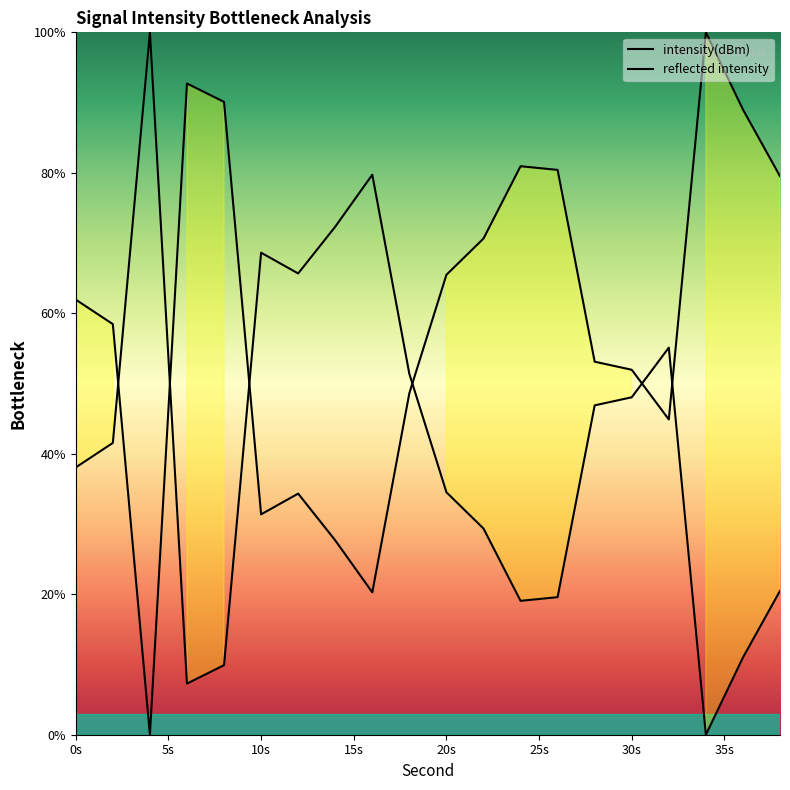

List the labels in order of value, largest first.

4, 16, 14, 10, 12, 32, 18, 30, 28, 2, 0, 20, 22, 38, 26, 24, 36, 8, 6, 34